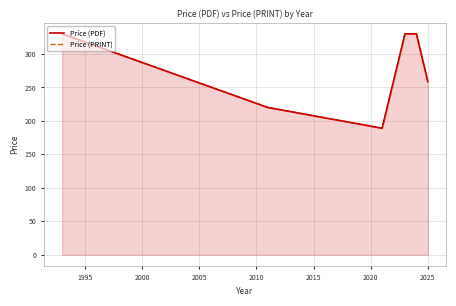

True or false: Price (PDF) and Price (PRINT) cross at least once.

False